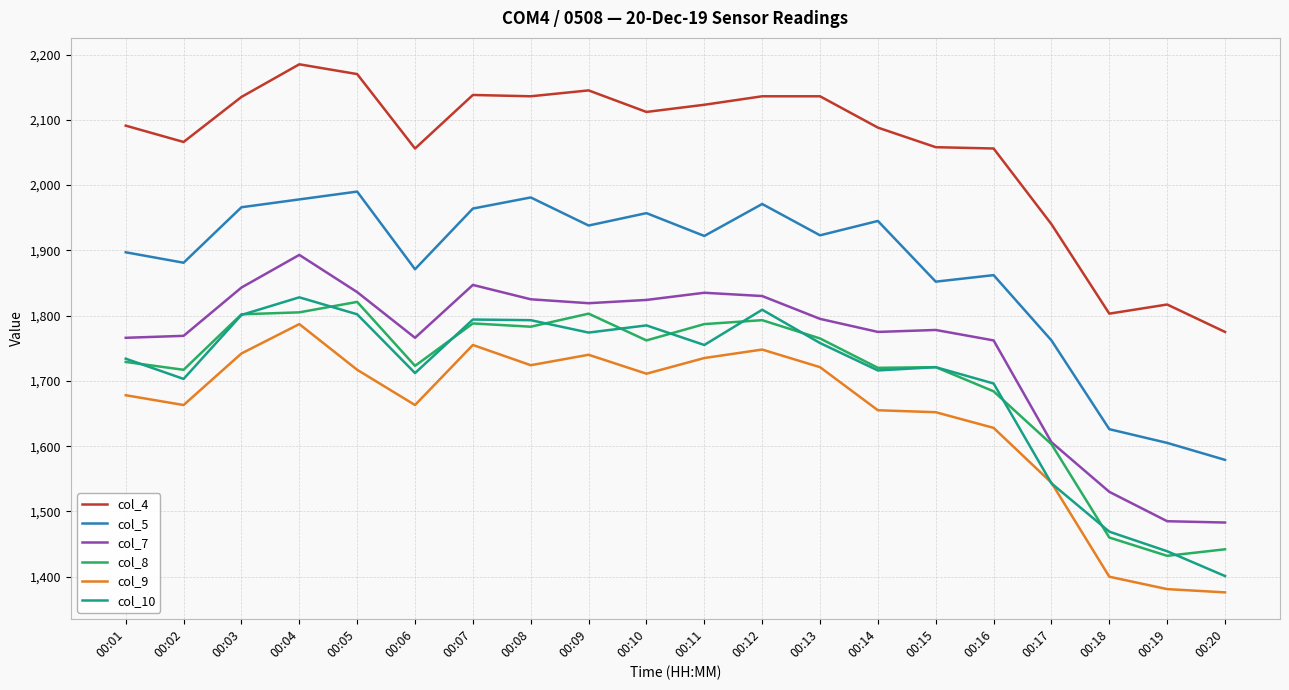

True or false: col_9 and col_4 cross at least once.

False